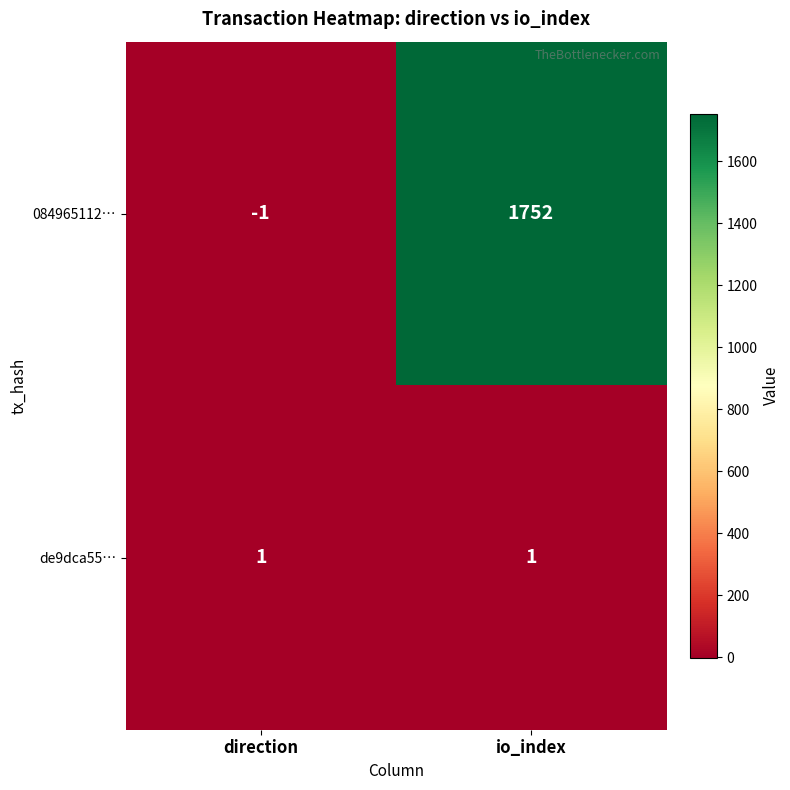

Reading left to right, list all the values displayed in this chart.

084965112…: direction=-1	io_index=1752
de9dca55…: direction=1	io_index=1